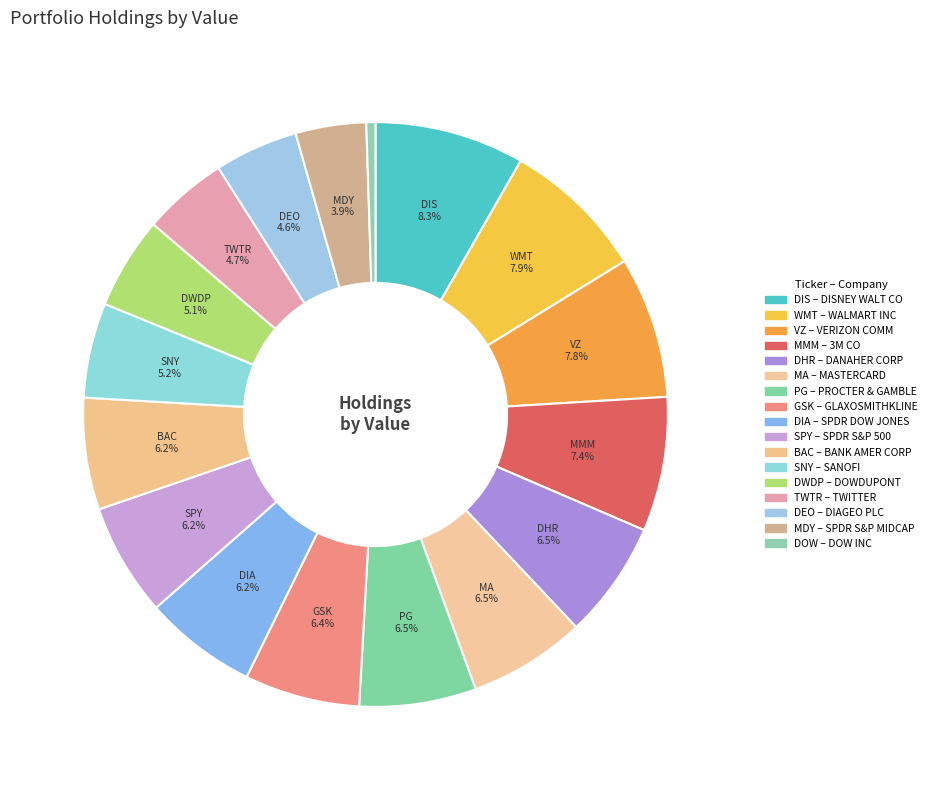

Is it true that GSK is 6% of the pie?

True